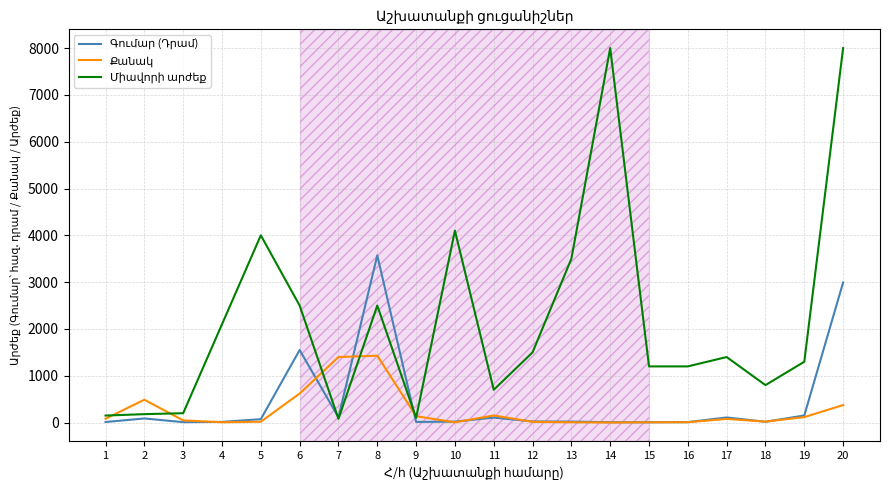

What is the greatest value displayed?

8000.0